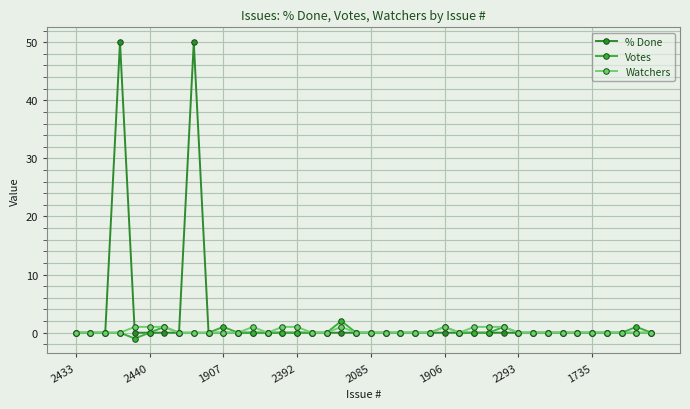

True or false: Votes has more than 2 points higher than both neighbors.

True